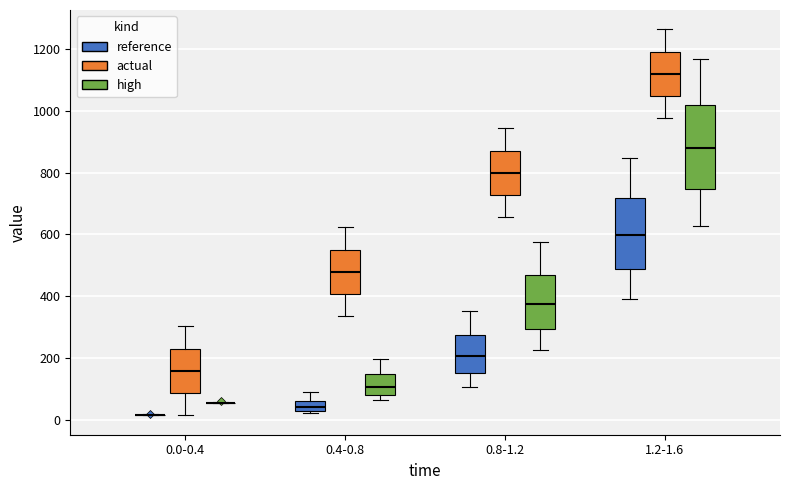

Reading left to right, read every box against the y-axis: the position of its median line, the range the box covers, and the ends of its whiskers. The values are not printed on the chart, so give them approximately, as read against the axis.

0.0-0.4 (reference): box collapsed to a line at 20, whiskers 20 to 20
0.0-0.4 (actual): median 160, box 80 to 240, whiskers 20 to 300
0.0-0.4 (high): box collapsed to a line at 60, whiskers 60 to 60
0.4-0.8 (reference): median 40 (inside the box), box 40 to 60, whiskers 20 to 100
0.4-0.8 (actual): median 480, box 400 to 560, whiskers 340 to 620
0.4-0.8 (high): median 100, box 80 to 140, whiskers 60 to 200
0.8-1.2 (reference): median 200, box 160 to 280, whiskers 100 to 360
0.8-1.2 (actual): median 800, box 720 to 880, whiskers 660 to 940
0.8-1.2 (high): median 380, box 300 to 480, whiskers 220 to 580
1.2-1.6 (reference): median 600, box 480 to 720, whiskers 400 to 840
1.2-1.6 (actual): median 1120, box 1040 to 1200, whiskers 980 to 1260
1.2-1.6 (high): median 880, box 740 to 1020, whiskers 620 to 1160